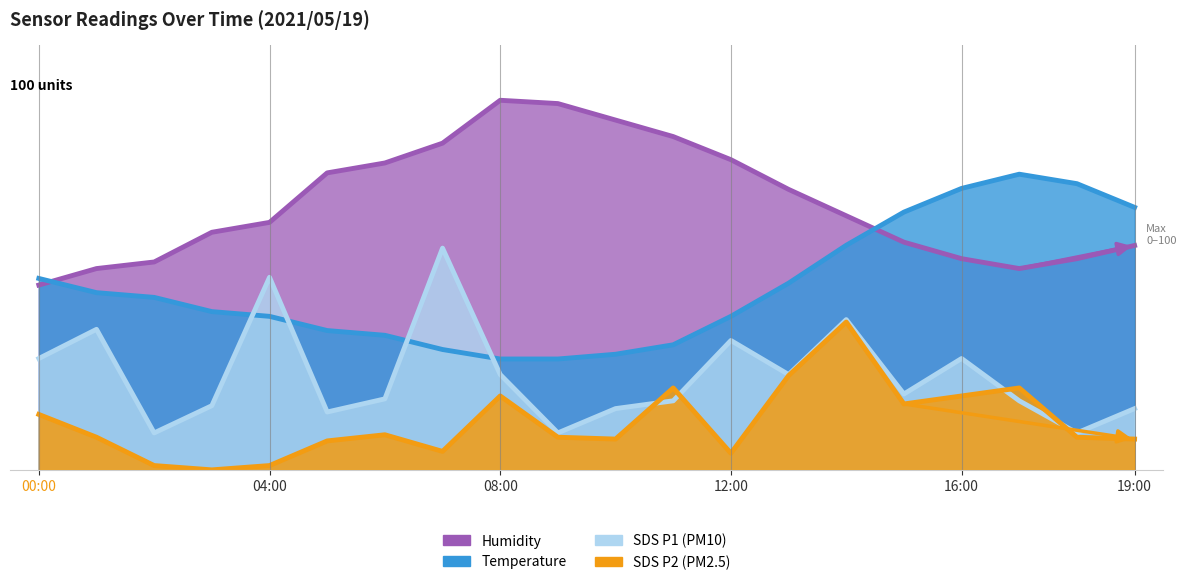

Reading left to right, list all the values displayed in this chart.

Temp: 00:00=51.8	01:00=47.9	02:00=46.7	03:00=42.8	04:00=41.5	05:00=37.7	06:00=36.4	07:00=32.6	08:00=30.0	09:00=30.0	10:00=31.3	11:00=33.8	12:00=41.5	13:00=50.5	14:00=60.8	15:00=69.7	16:00=76.2	17:00=80.0	18:00=77.4	19:00=71.0
Humidity: 00:00=50.0	01:00=54.5	02:00=56.3	03:00=64.3	04:00=67.0	05:00=80.4	06:00=83.0	07:00=88.4	08:00=100.0	09:00=99.1	10:00=94.6	11:00=90.2	12:00=83.9	13:00=75.9	14:00=68.7	15:00=61.6	16:00=57.1	17:00=54.5	18:00=57.1	19:00=60.7
SDS_P1: 00:00=30.1	01:00=38.0	02:00=10.0	03:00=17.4	04:00=52.1	05:00=15.7	06:00=19.2	07:00=60.0	08:00=25.8	09:00=10.0	10:00=16.6	11:00=18.7	12:00=35.0	13:00=25.8	14:00=40.7	15:00=20.5	16:00=30.1	17:00=18.7	18:00=10.0	19:00=16.6
SDS_P2: 00:00=15.0	01:00=8.8	02:00=1.2	03:00=0.0	04:00=1.2	05:00=7.8	06:00=9.5	07:00=5.0	08:00=20.0	09:00=8.8	10:00=8.3	11:00=22.2	12:00=4.5	13:00=25.5	14:00=40.0	15:00=17.8	16:00=20.0	17:00=22.2	18:00=8.8	19:00=8.3